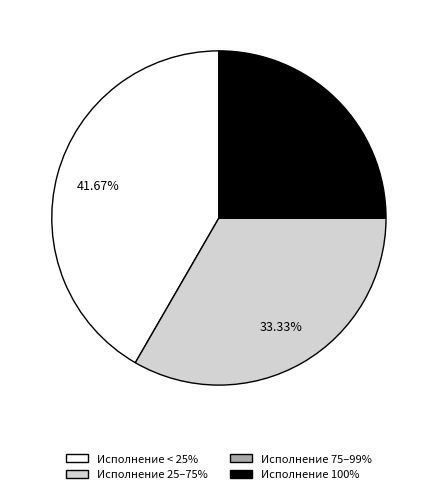

Does any single category account for the majority?

No